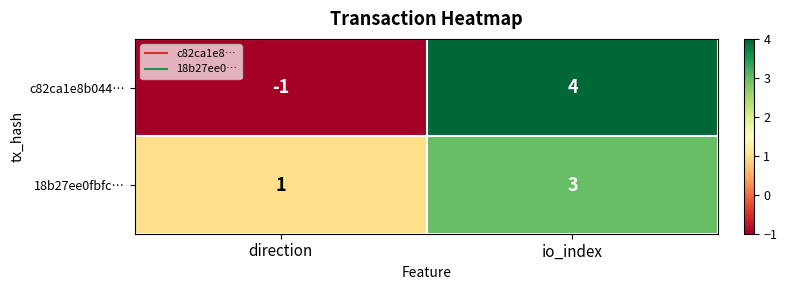

What is the spread (max minus min) of values at direction?

2